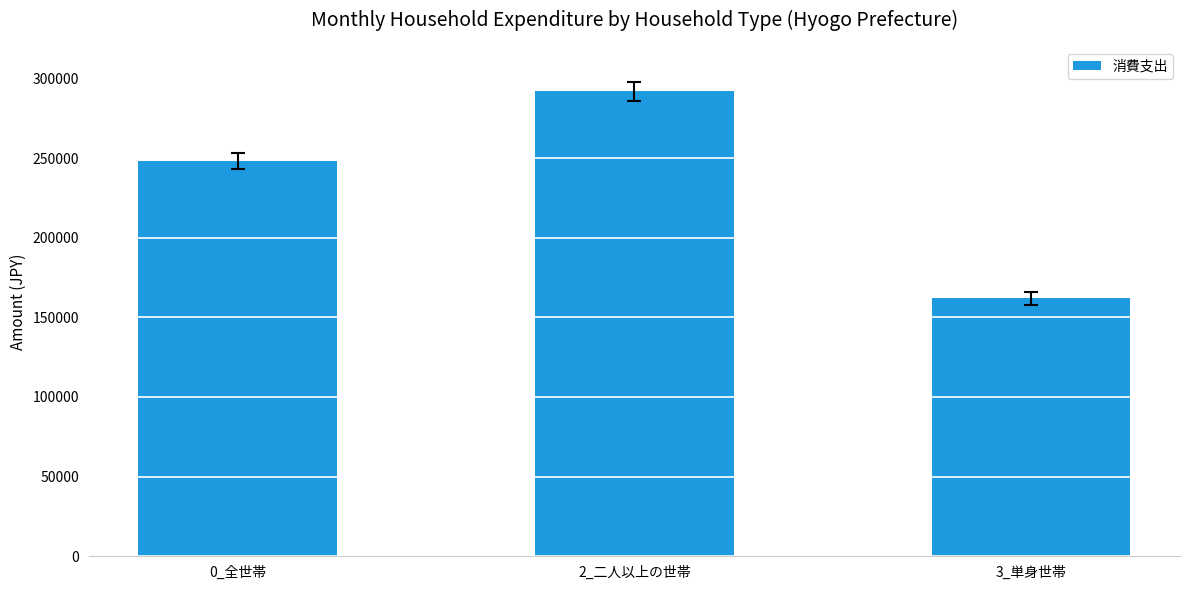

What is the maximum value shown in the chart?

292148